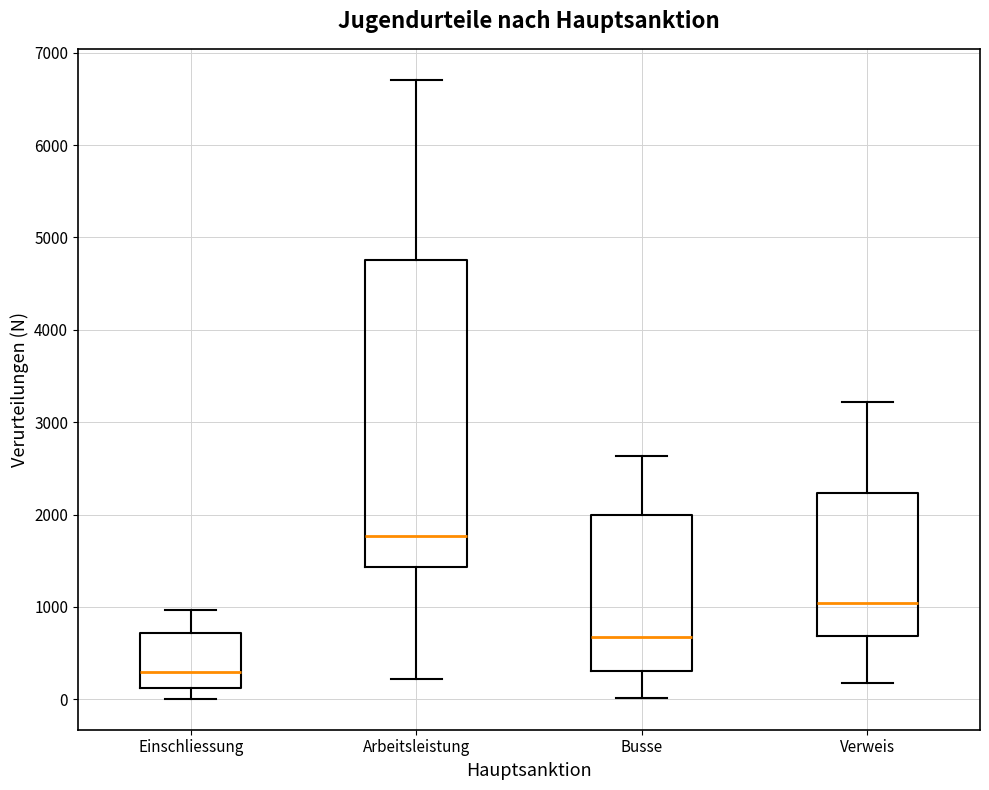

Reading left to right, read every box against the y-axis: the position of its median line, the range the box covers, and the ends of its whiskers. The values are not printed on the chart, so give them approximately, as read against the axis.

Einschliessung: median 300, box 100 to 700, whiskers 0 to 1000
Arbeitsleistung: median 1800, box 1400 to 4800, whiskers 200 to 6700
Busse: median 700, box 300 to 2000, whiskers 0 to 2600
Verweis: median 1000, box 700 to 2200, whiskers 200 to 3200